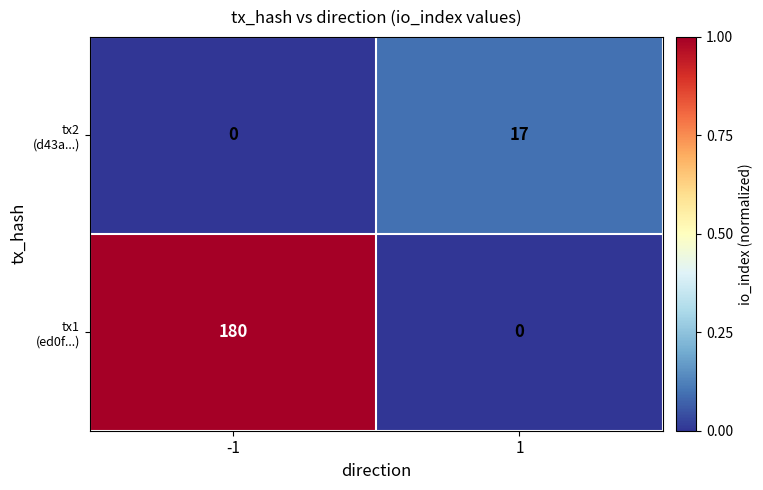

What is the spread (max minus min) of values at 1?

17